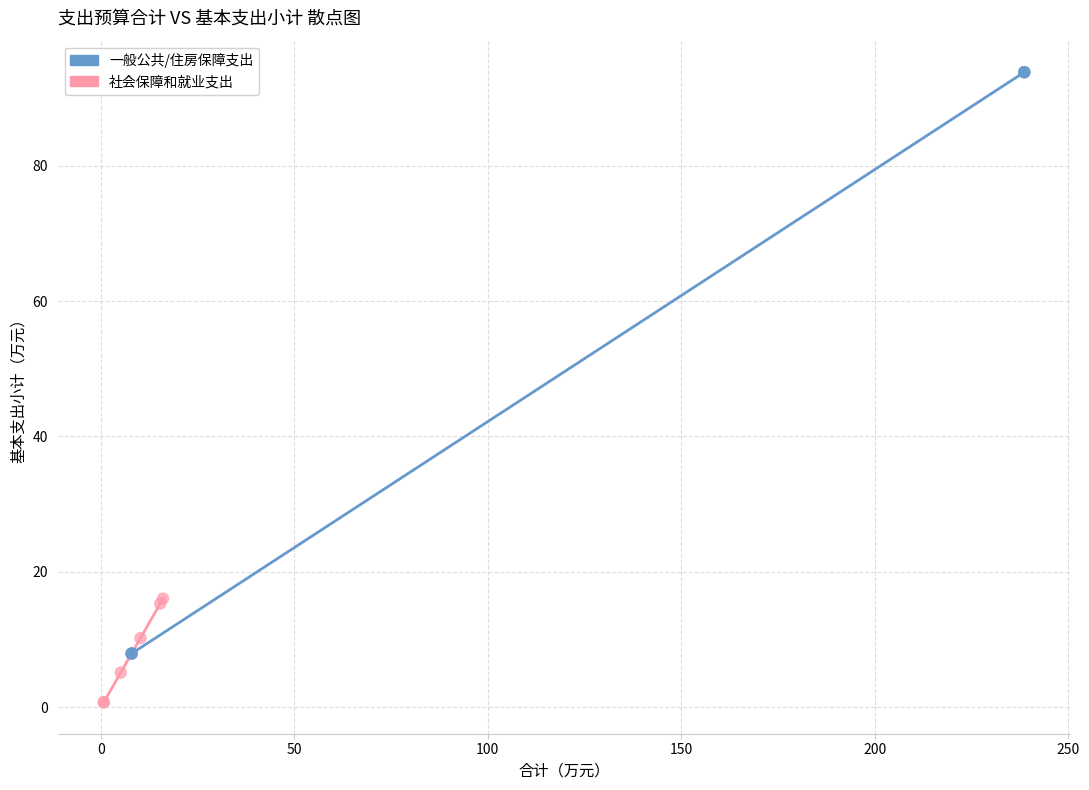

Which series contains the highest Y value?

一般公共/住房保障支出